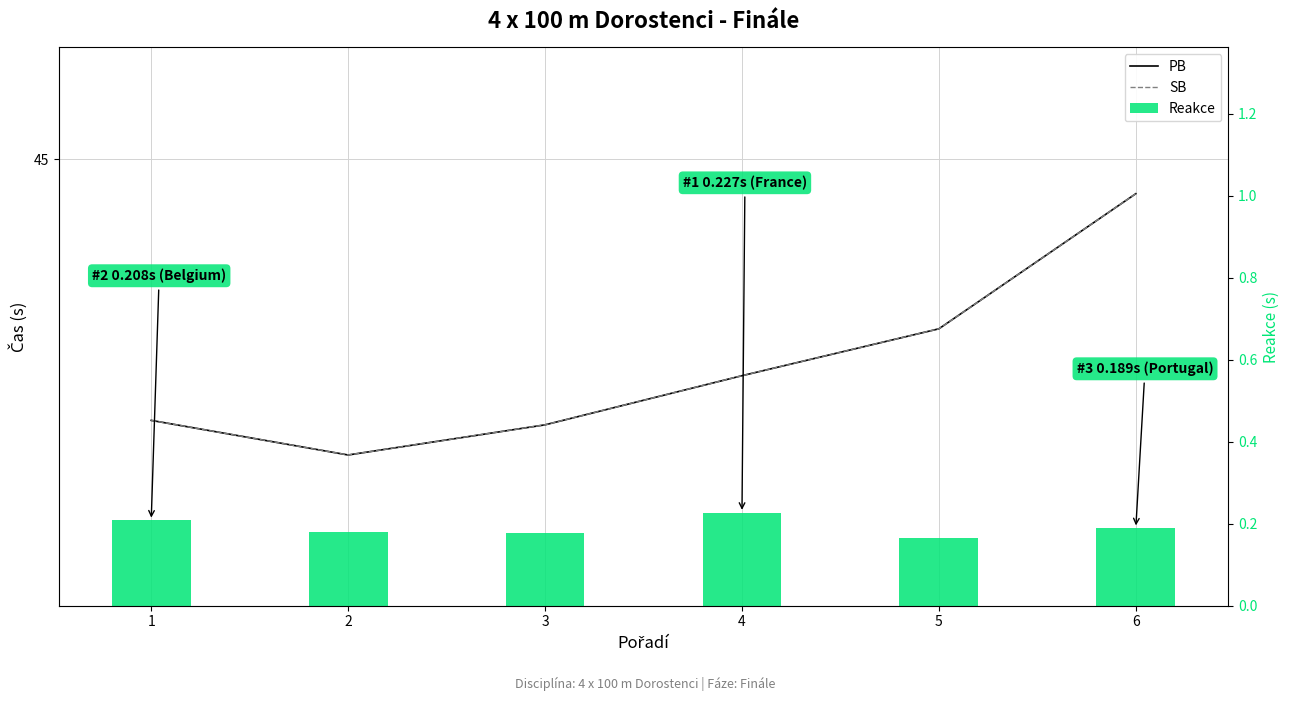

Which series has the largest total across all categories?

PB